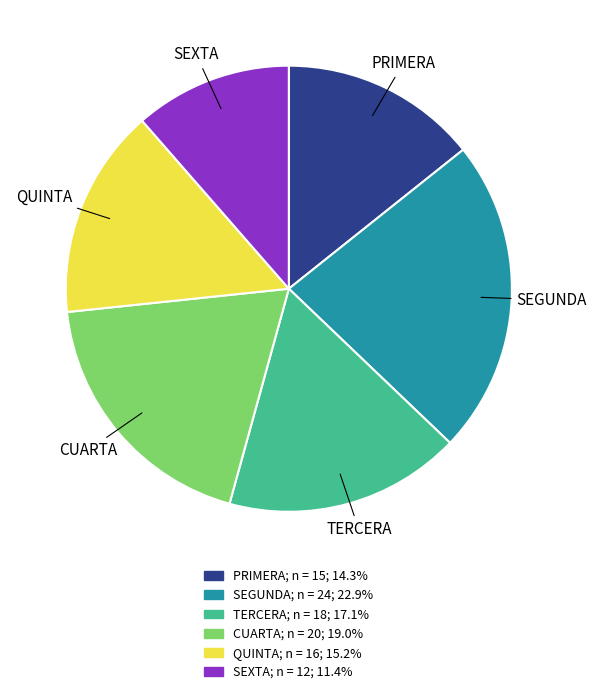

Which category has the smallest portion of the pie?

SEXTA